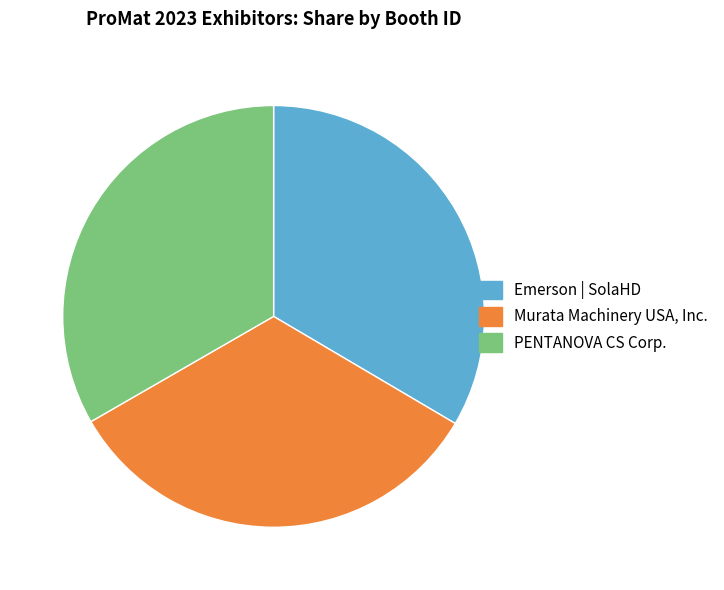

Is the sum of PENTANOVA CS Corp. and Murata Machinery USA, Inc. greater than half?

Yes